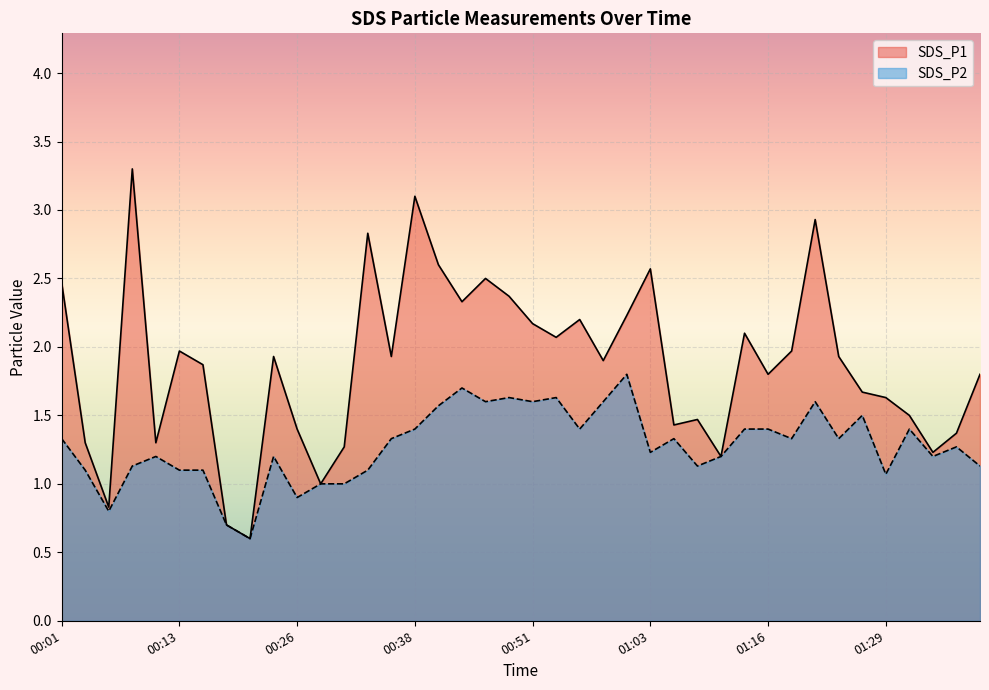

In SDS_P1, how many points are higher than both neighbors (excluding endpoints)?

11